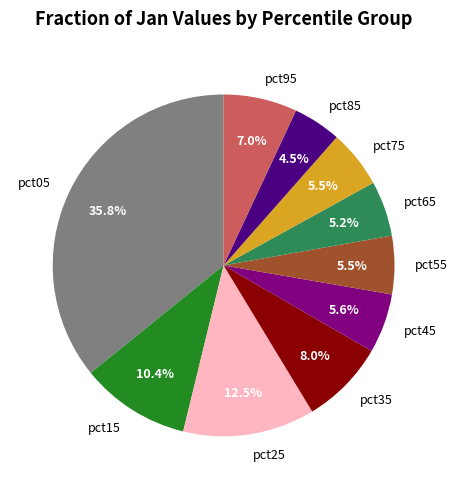

What is the largest slice in the pie chart?

pct05